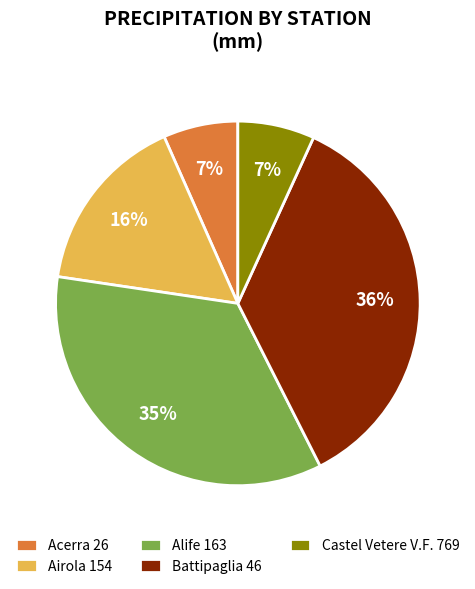

What is the largest slice in the pie chart?

Battipaglia 46